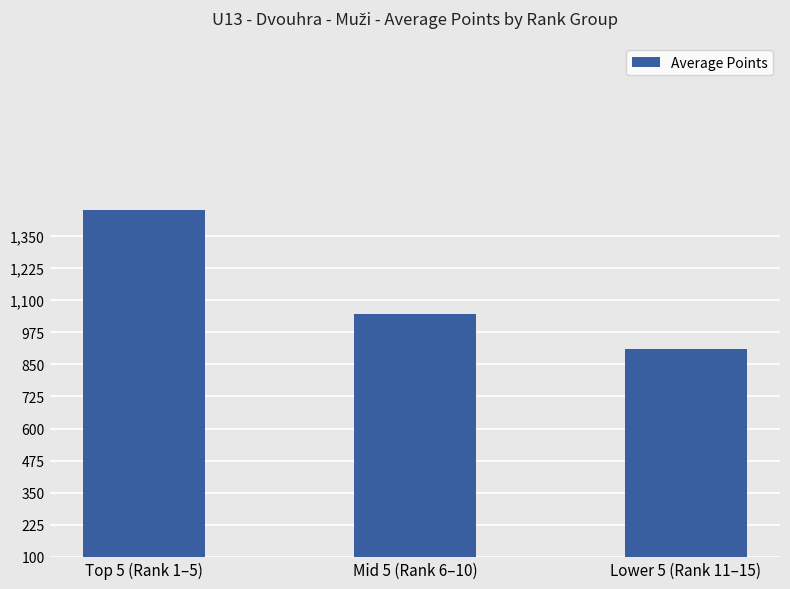

True or false: the data shows 1044 at Mid 5 (Rank 6–10).

True